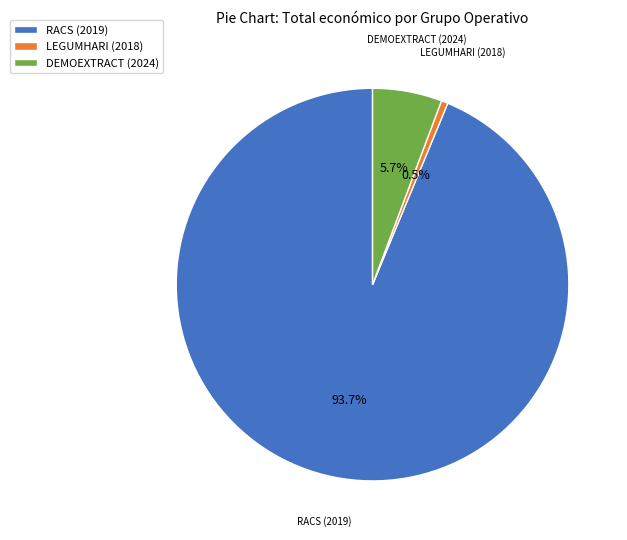

Combined, what portion of the pie is DEMOEXTRACT (2024) and RACS (2019)?

99.5%